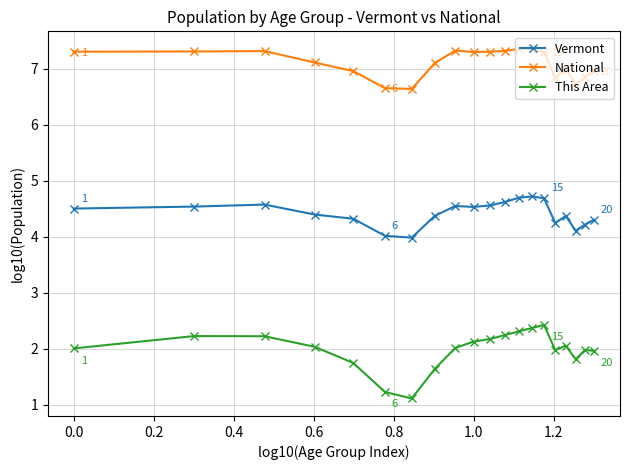

What is the minimum value shown in the chart?

1.1